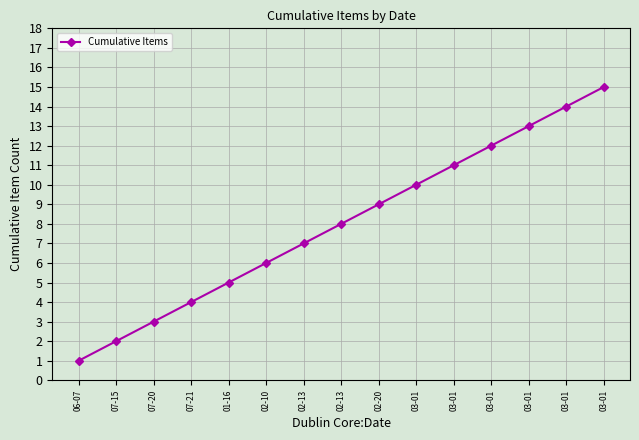

How many values are below 8?

7